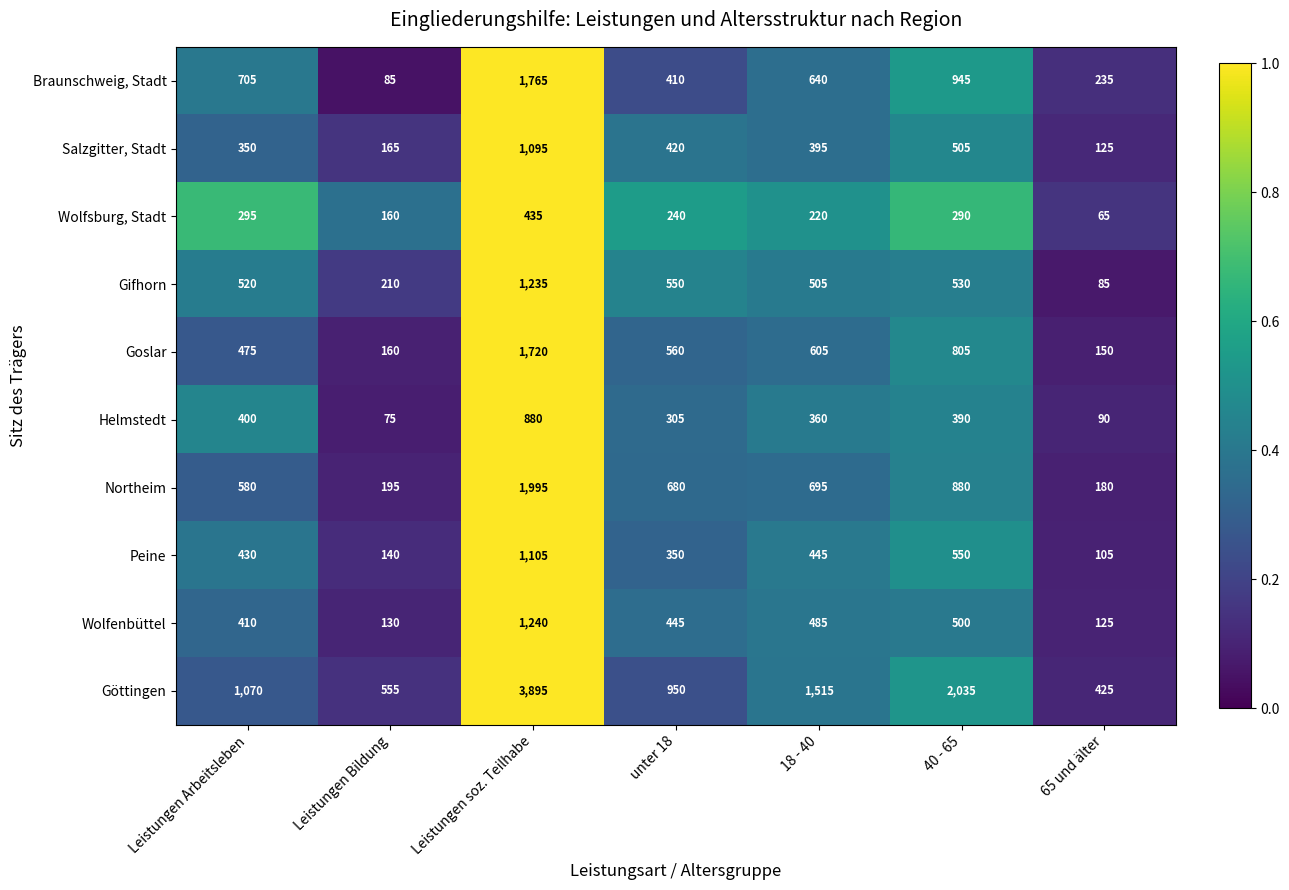

What is the spread (max minus min) of values at unter 18?

710